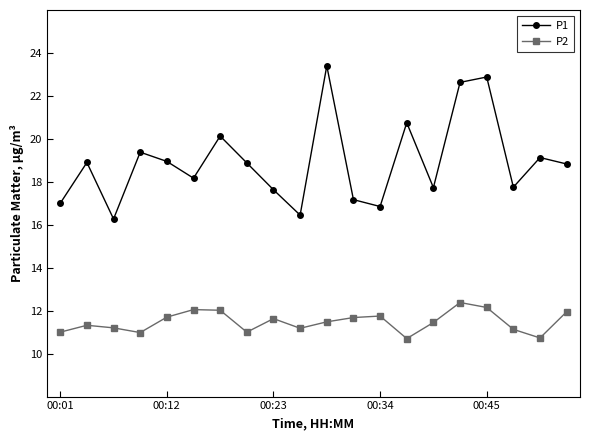

Which series has the largest range (max minus min)?

P1